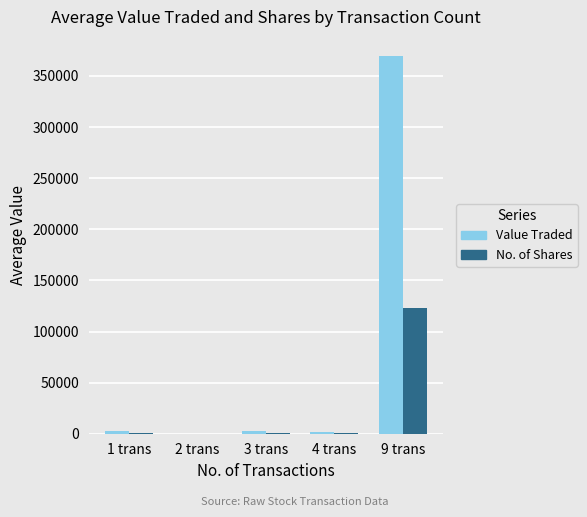

What is the difference between the No. of Shares values at 3 trans and 2 trans?

988.0